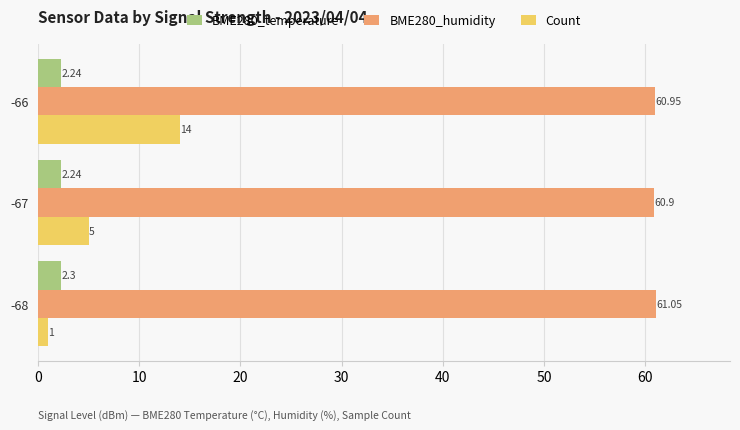

Between -67 and -66, which series saw the biggest shift?

Count